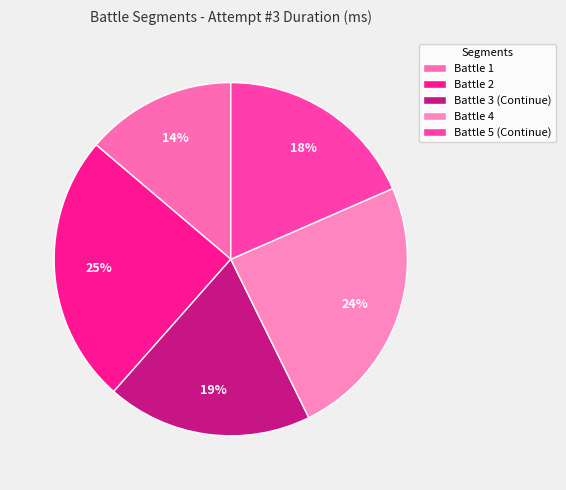

Is it true that Battle 1 is 4% of the pie?

False